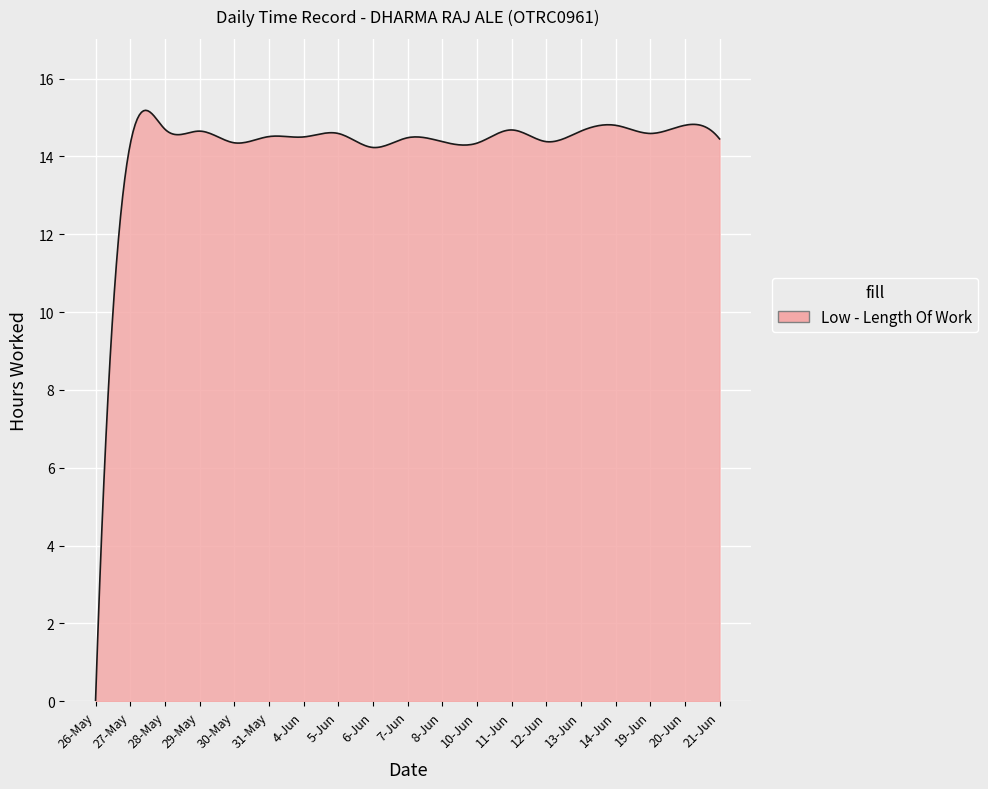

What is the difference between the maximum and minimum values?

15.2